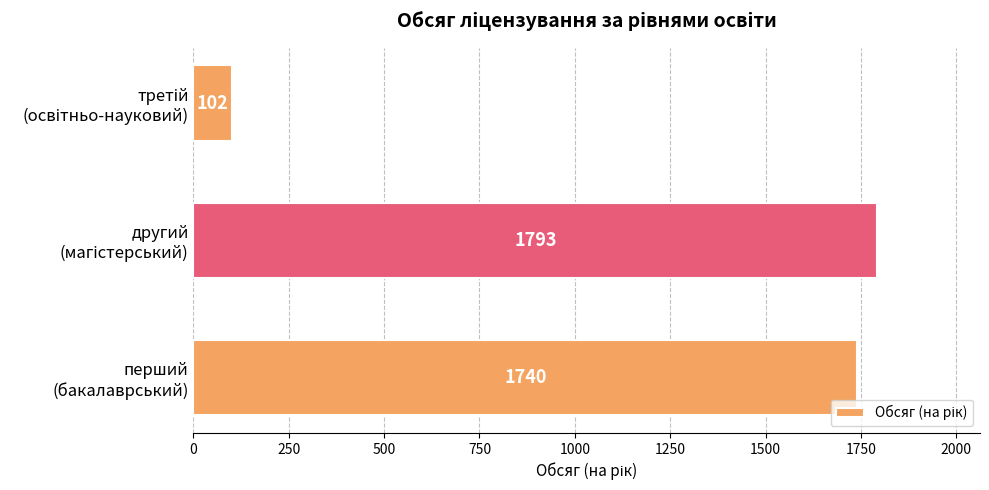

How many data points are less than 1740?

1